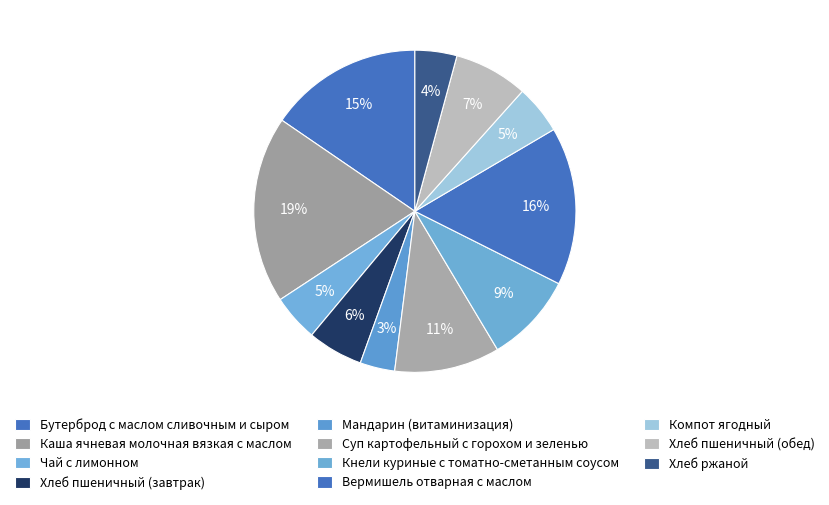

How much of the chart is everything except Хлеб пшеничный (обед)?

92.6%